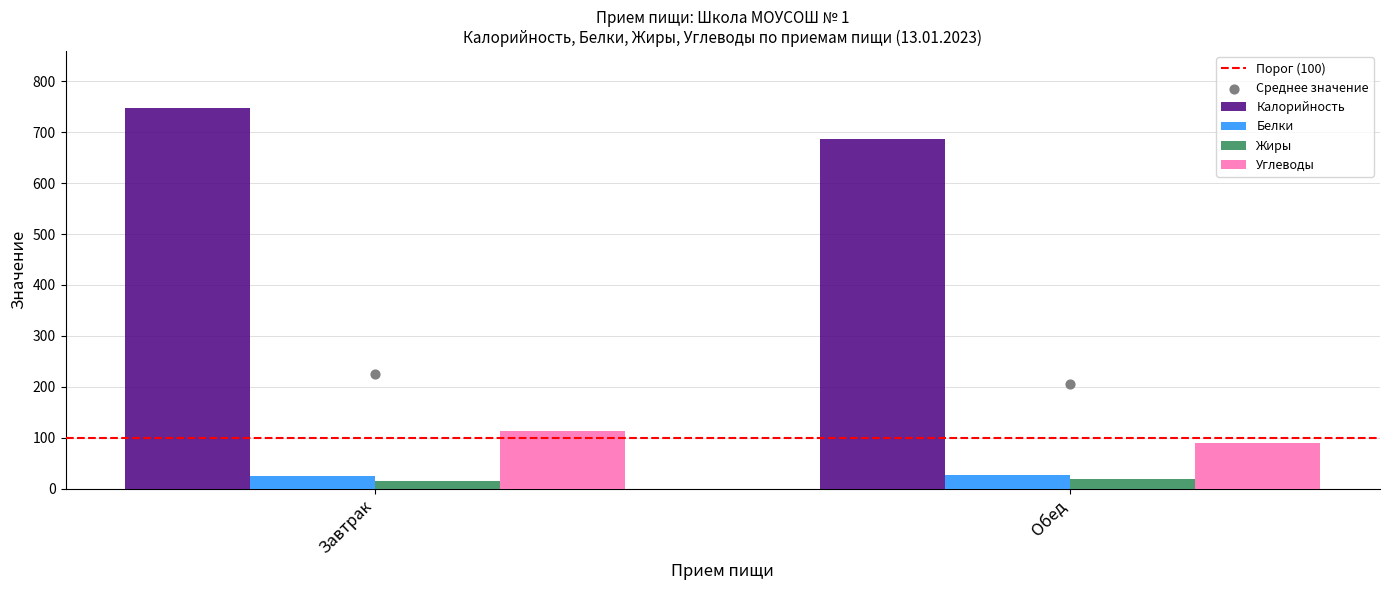

At how many categories does at least one series exceed 492?

2